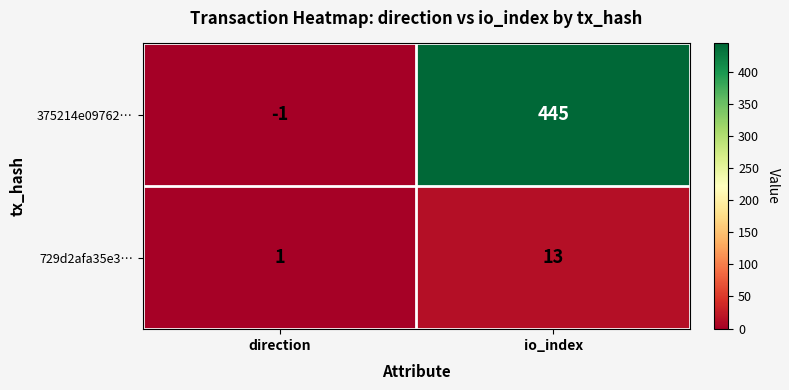

What value does the 729d2afa35e3… series have at io_index, to the nearest 5?

15